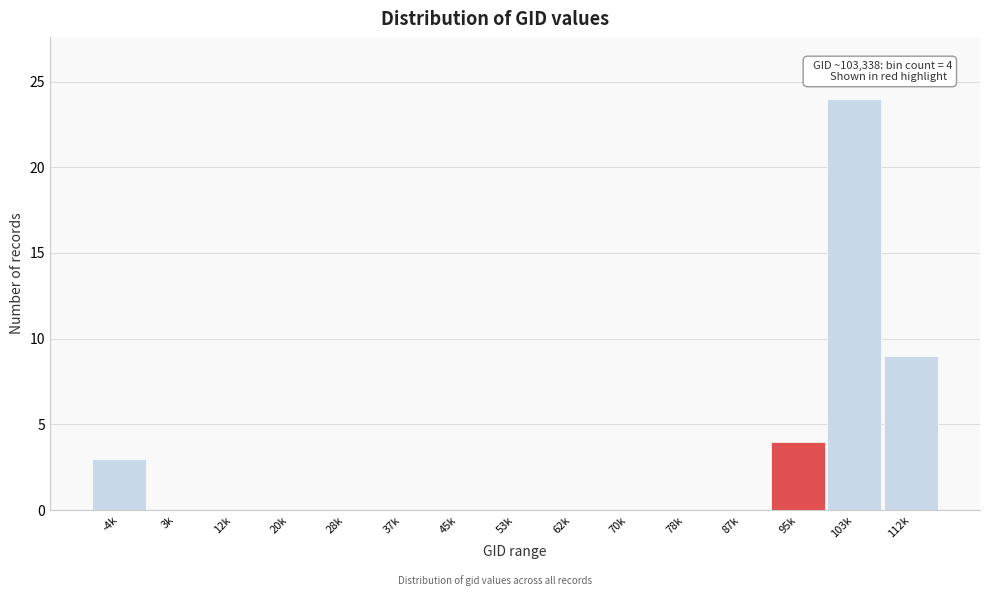

Reading right to left, extract all data points from this chart.

112k=9	103k=24	95k=4	87k=0	78k=0	70k=0	62k=0	53k=0	45k=0	37k=0	28k=0	20k=0	12k=0	3k=0	-4k=3